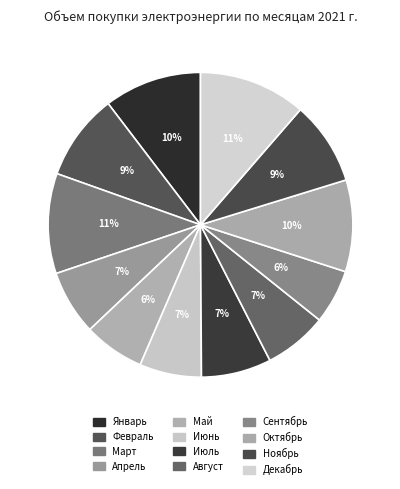

True or false: Июнь accounts for 13% of the total.

False